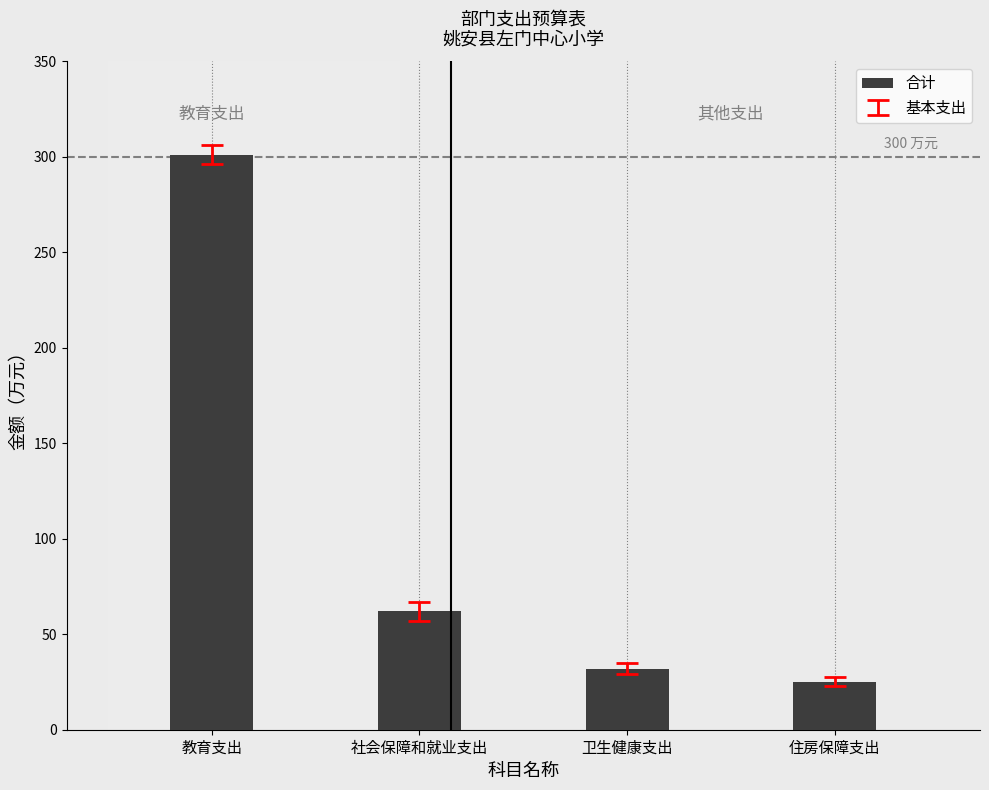

Rank the categories by value from lowest to highest.

住房保障支出, 卫生健康支出, 社会保障和就业支出, 教育支出